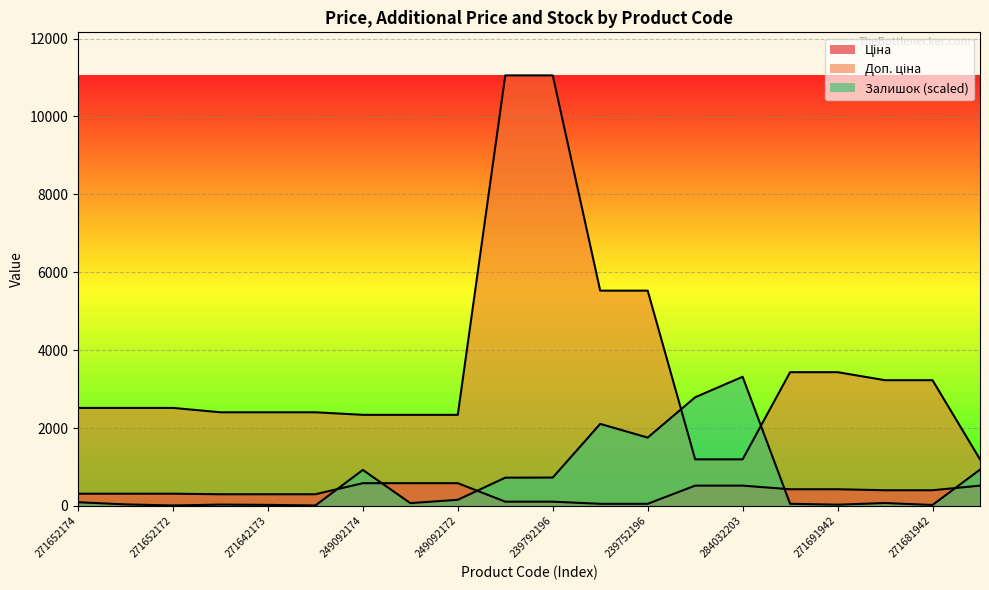

At which label is Ціна closest to 320?

271652174